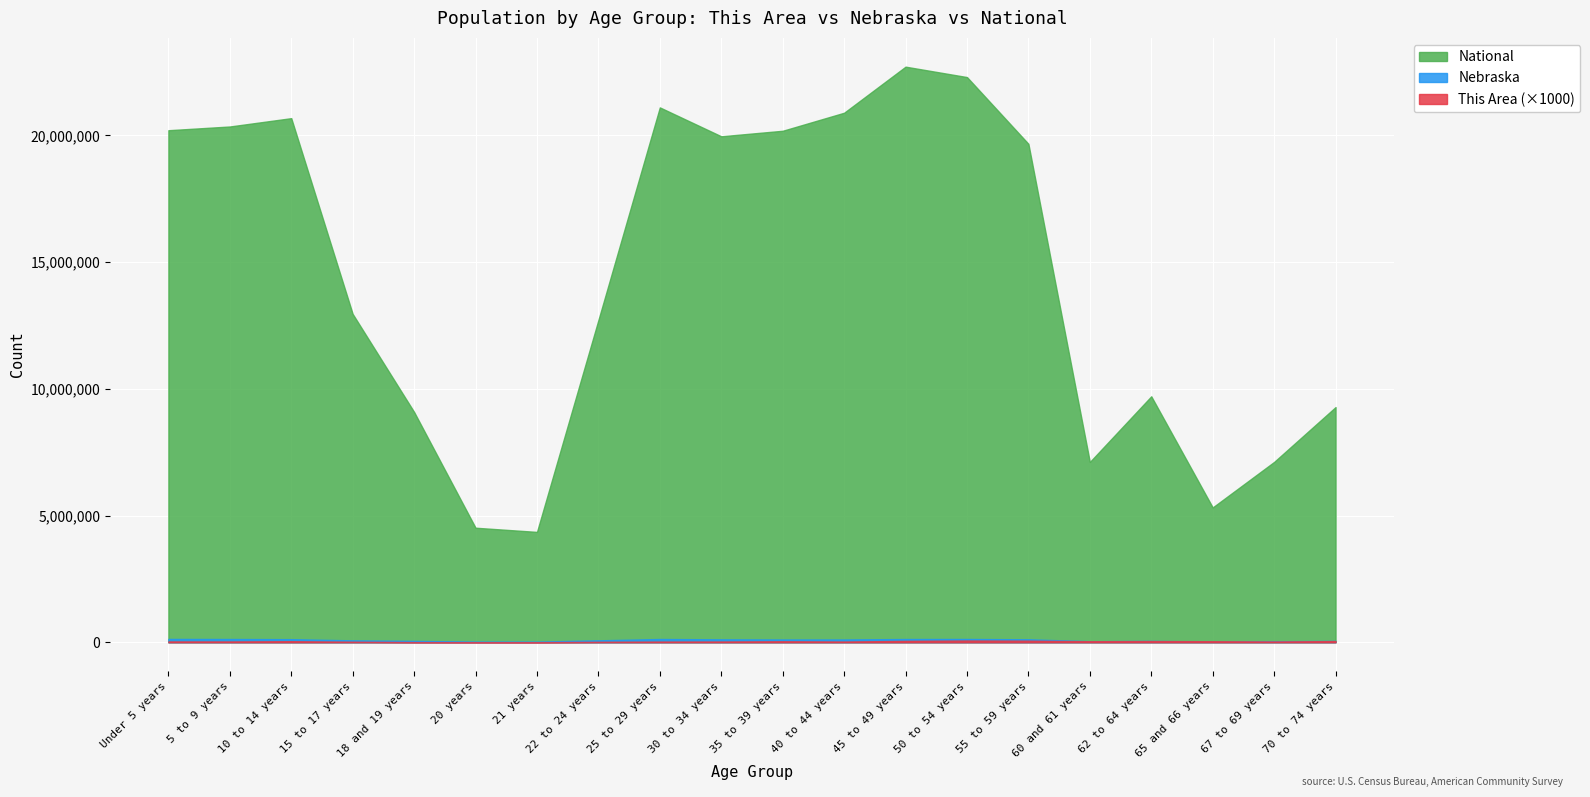

What is the minimum value shown in the chart?

3000